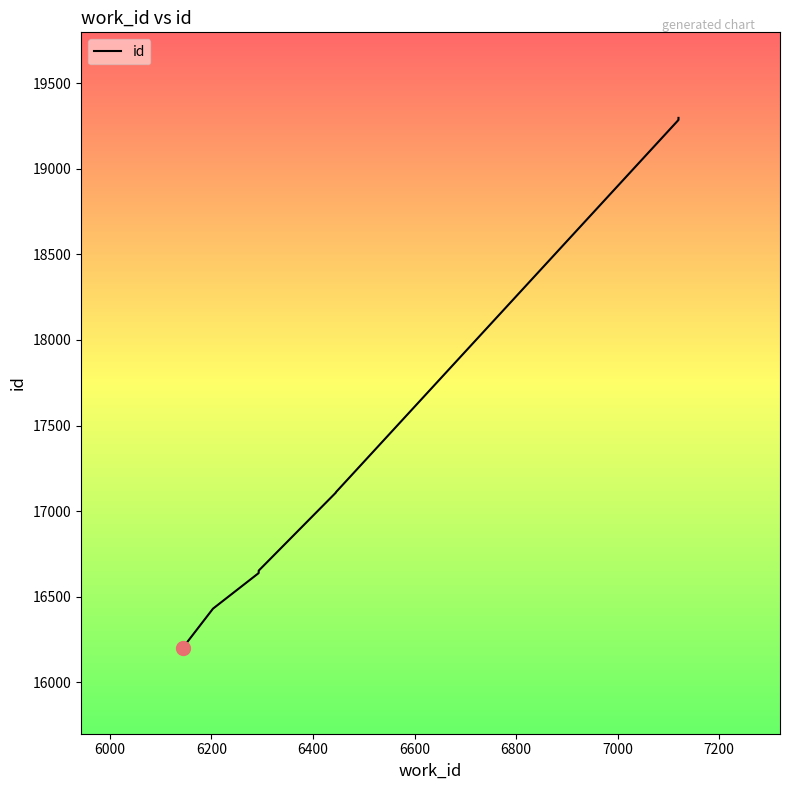

Reading right to left, what are all the values shown in this chart?

19298	19292	19286	17110	17108	16652	16650	16638	16430	16199